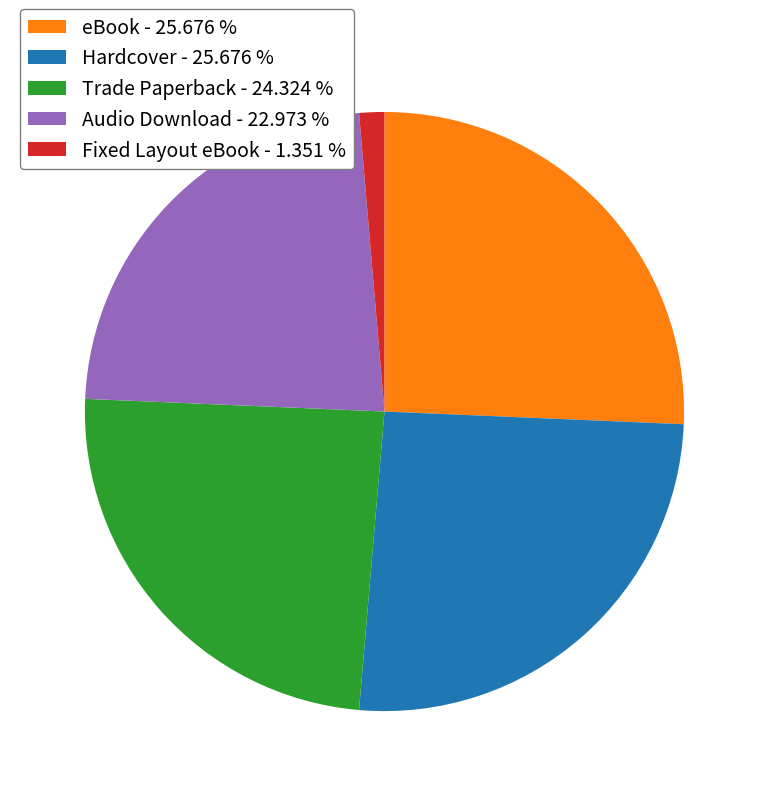

Is the sum of Hardcover - 25.676 % and Audio Download - 22.973 % greater than half?

No